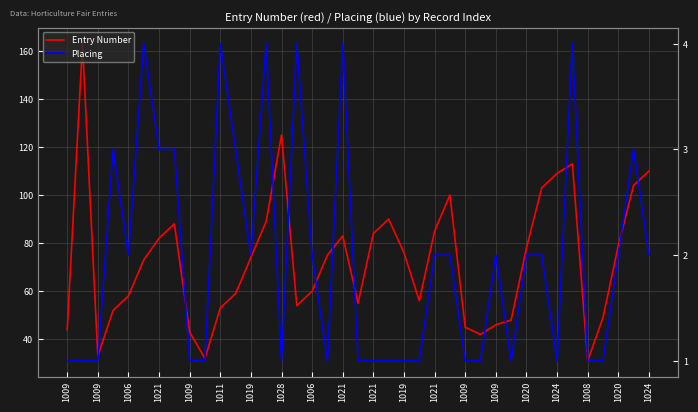

True or false: Placing and Entry Number intersect in this chart.

False